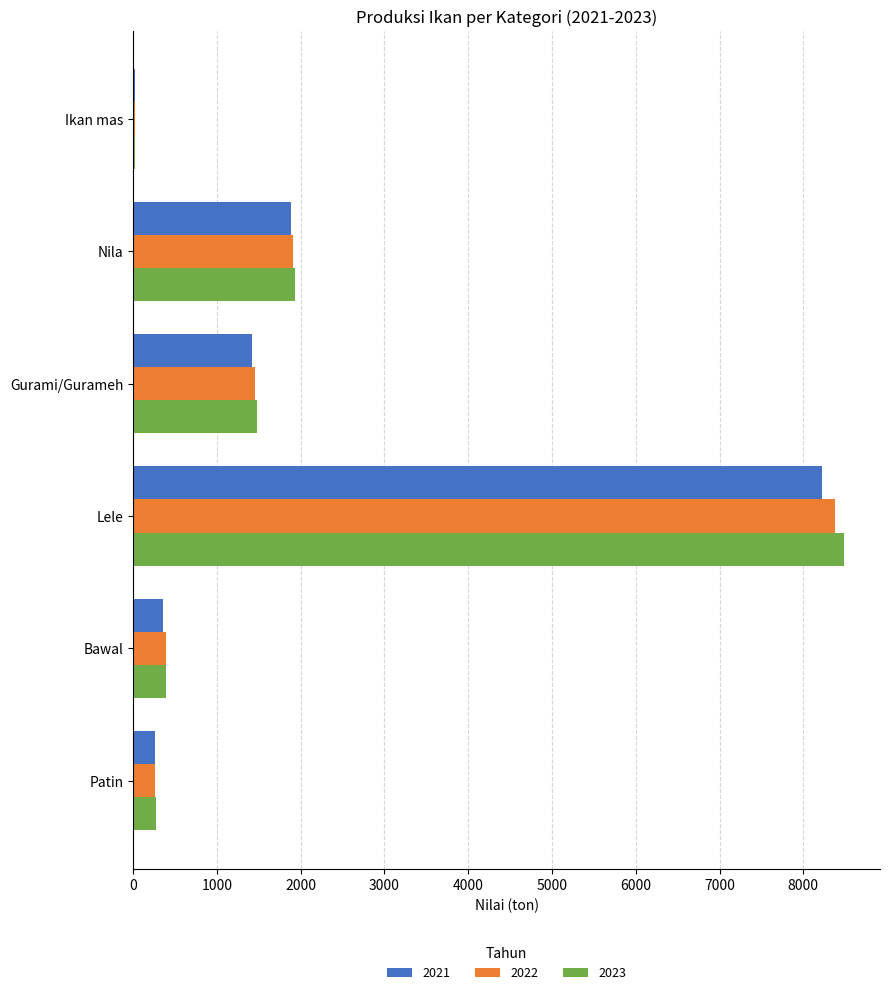

What value does the 2022 series have at Bawal?

387.3